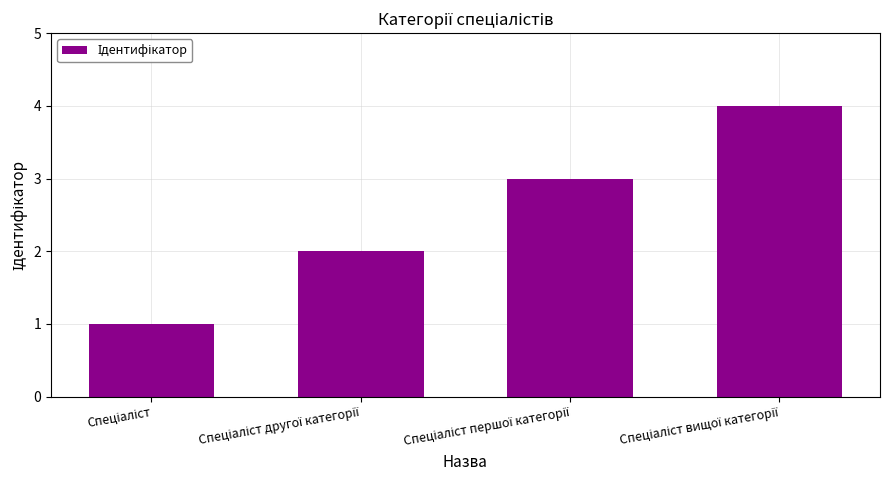

What is the difference between the maximum and minimum values?

3